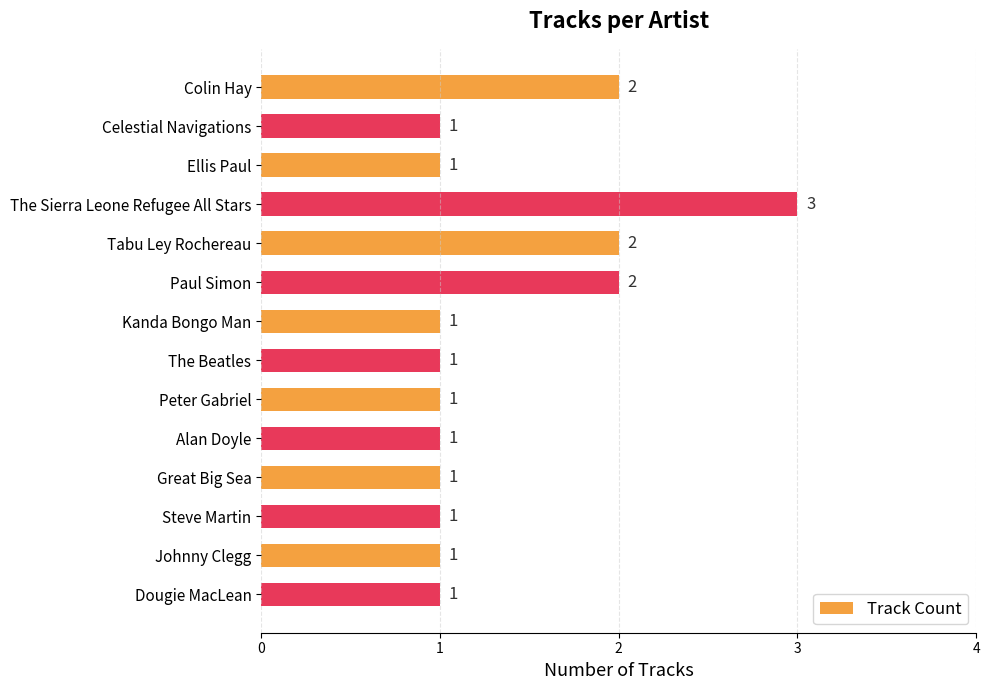

The chart shows a value of 4 at Paul Simon. True or false?

False